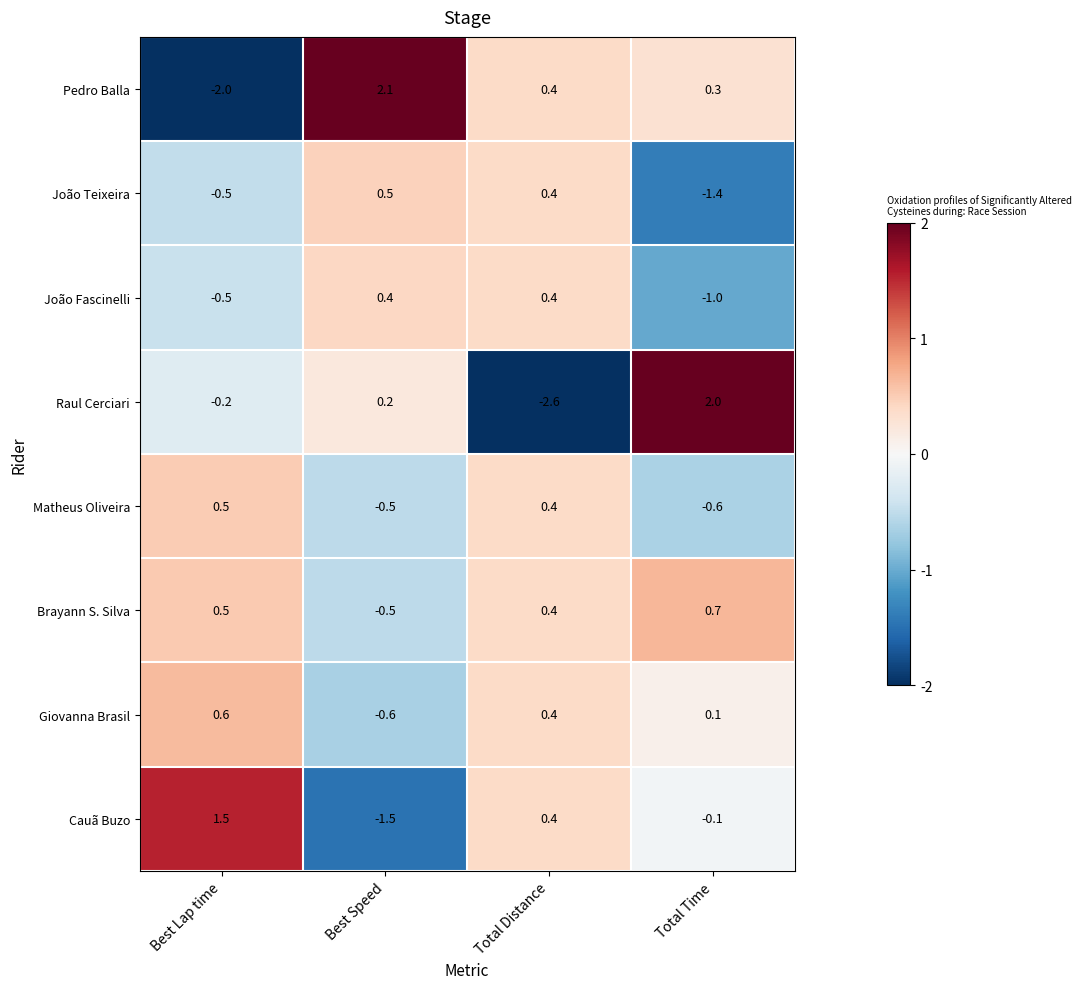

What is the difference between the maximum and minimum values in the João Fascinelli series?

1.4